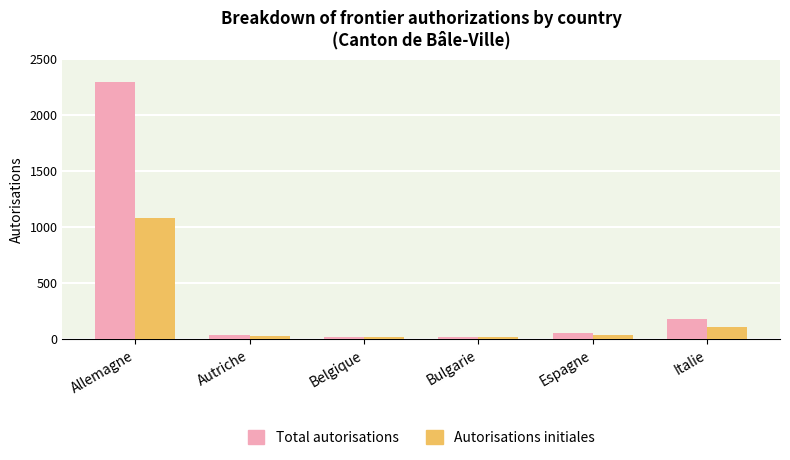

Are the bars grouped side by side (vs. stacked)?

Yes